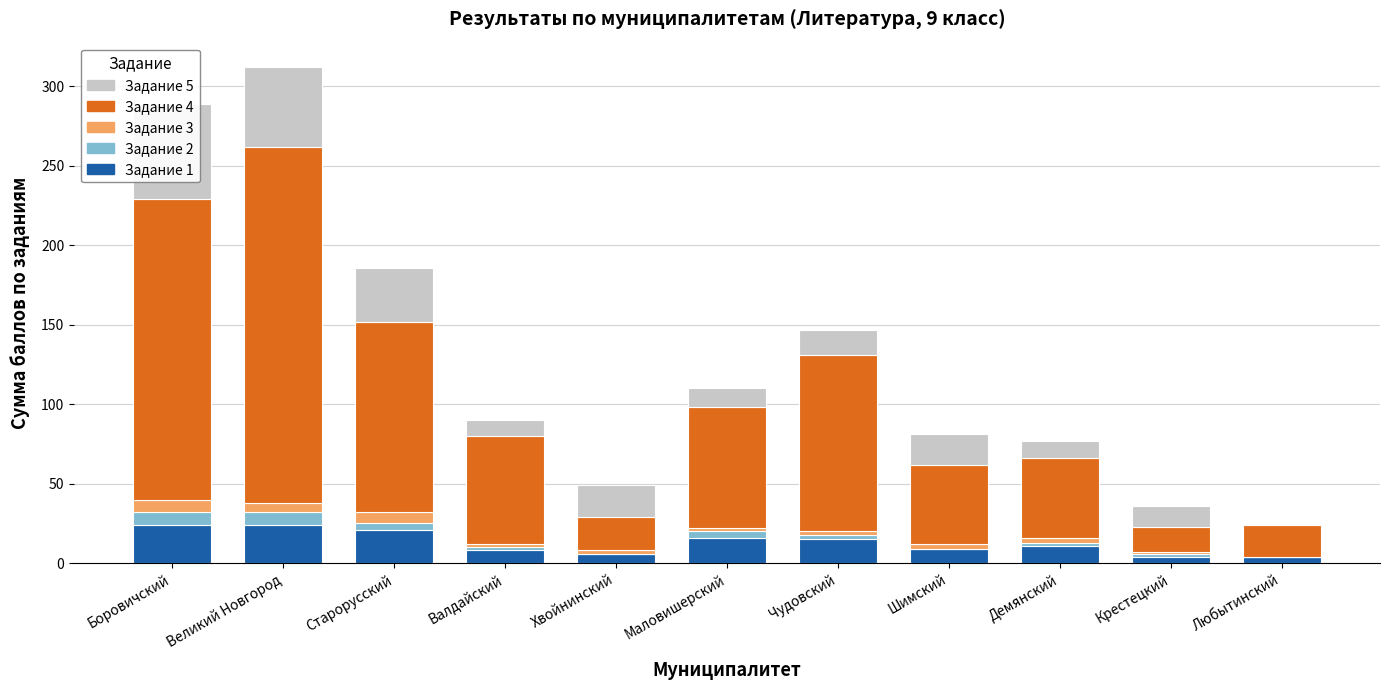

Between Демянский and Любытинский, which series saw the biggest shift?

Задание 4